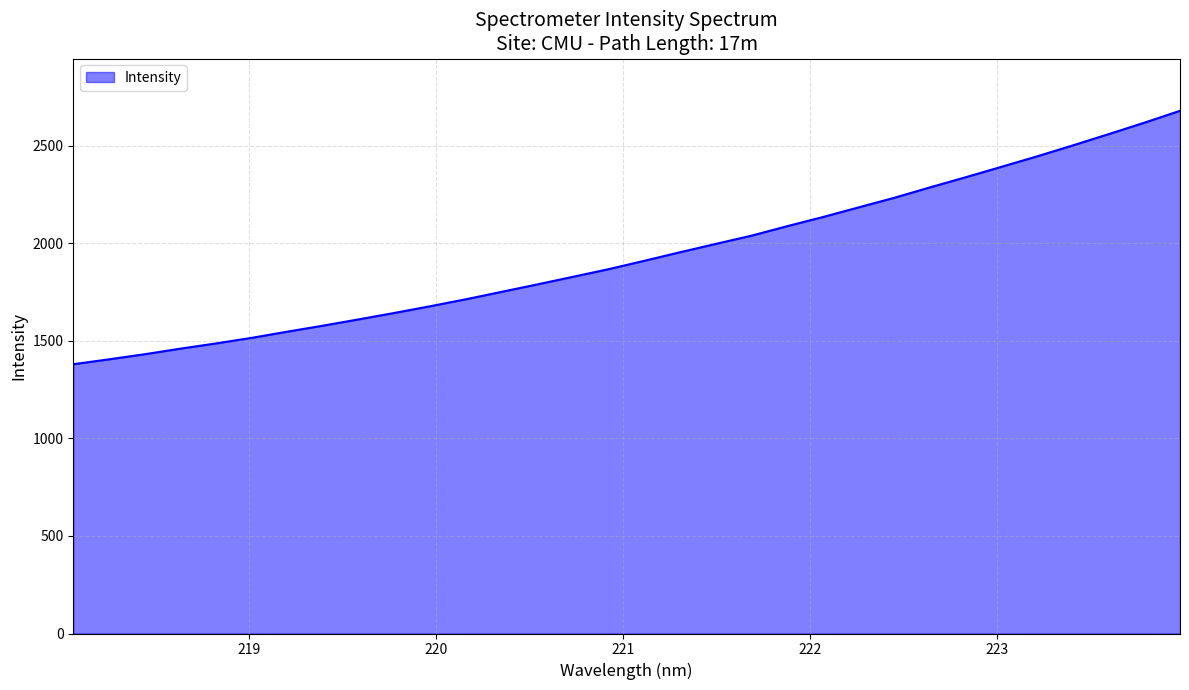

What is the difference between the maximum and minimum values?

1299.4